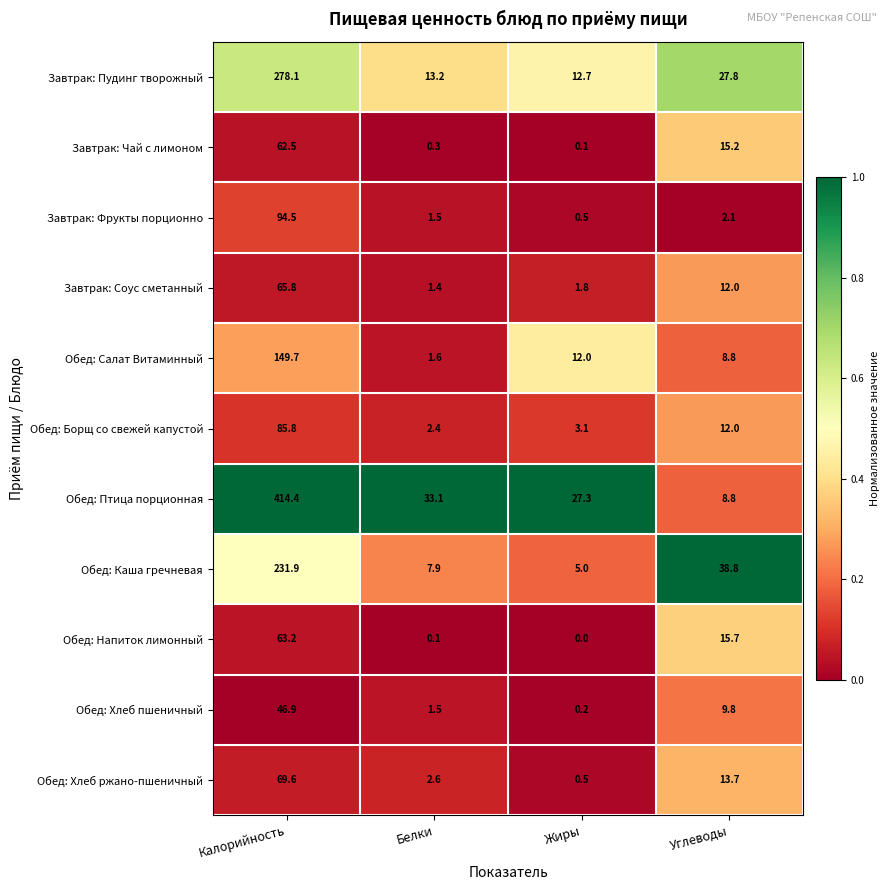

Rank the series at Калорийность from highest to lowest value.

Обед: Птица порционная, Завтрак: Пудинг творожный, Обед: Каша гречневая, Обед: Салат Витаминный, Завтрак: Фрукты порционно, Обед: Борщ со свежей капустой, Обед: Хлеб ржано-пшеничный, Завтрак: Соус сметанный, Обед: Напиток лимонный, Завтрак: Чай с лимоном, Обед: Хлеб пшеничный